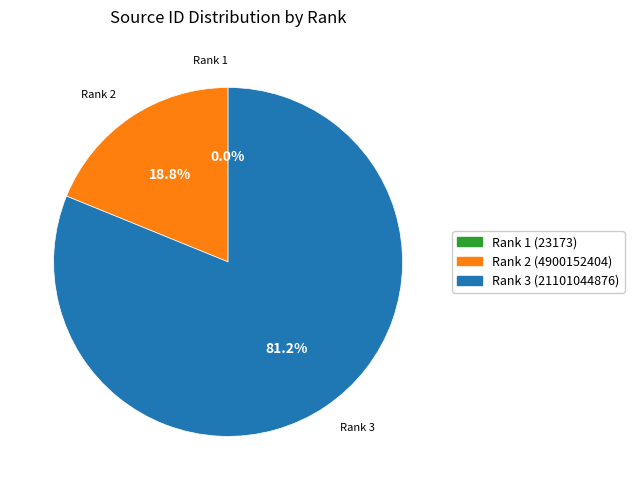

Does any single category account for the majority?

Yes